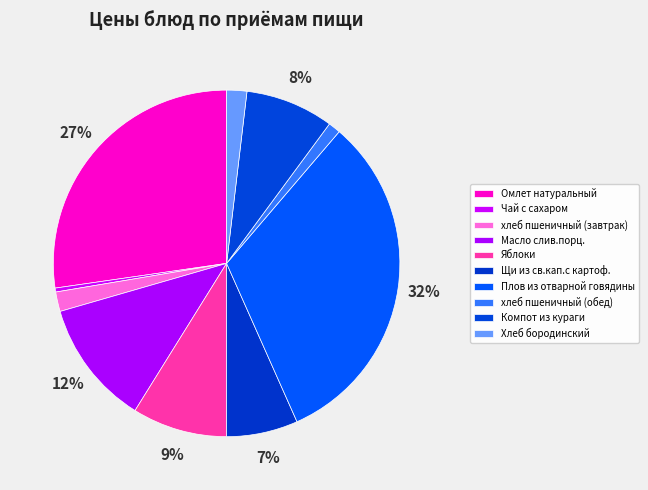

Which category has the smallest portion of the pie?

Чай с сахаром